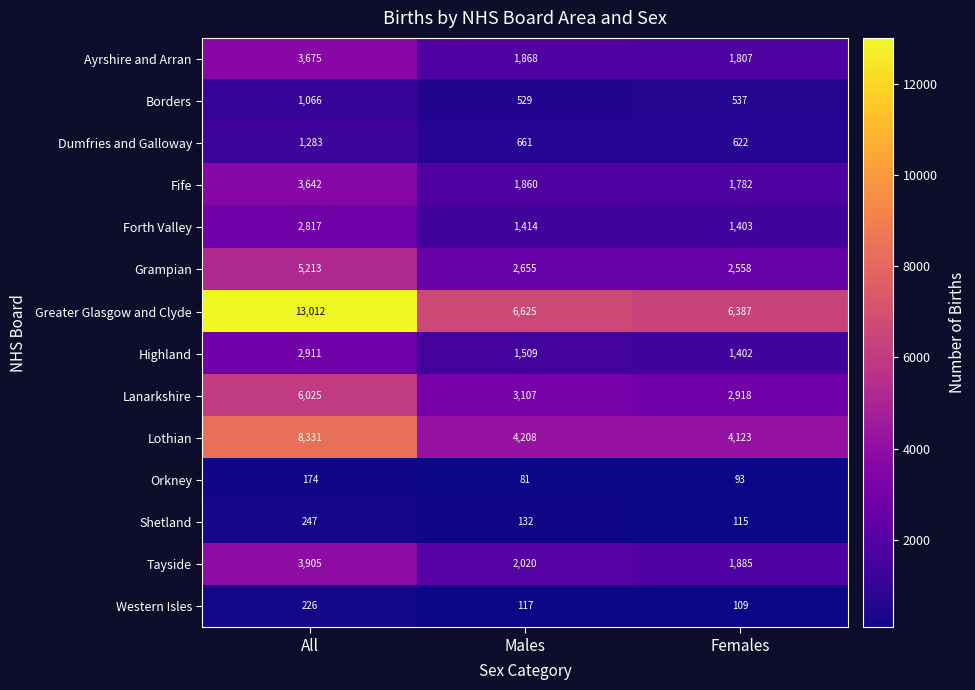

What is the total value across all series at Males?

26786